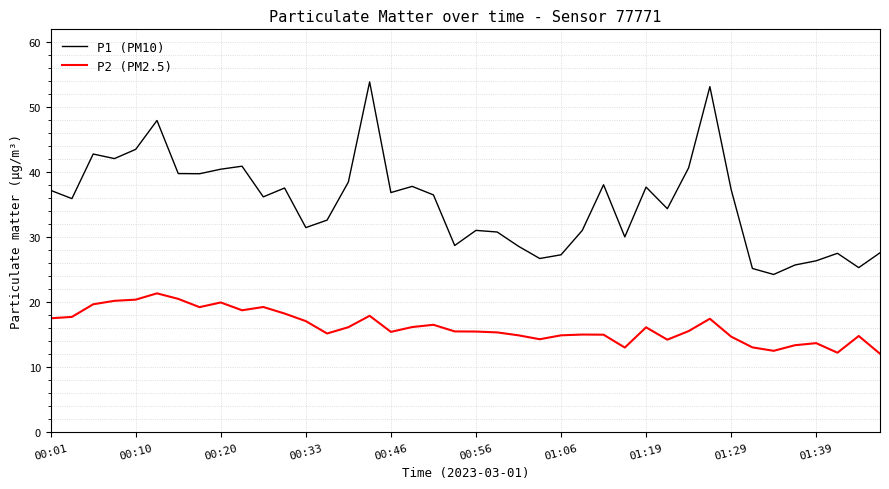

List the series in order of their overall mean, highest first.

P1 (PM10), P2 (PM2.5)